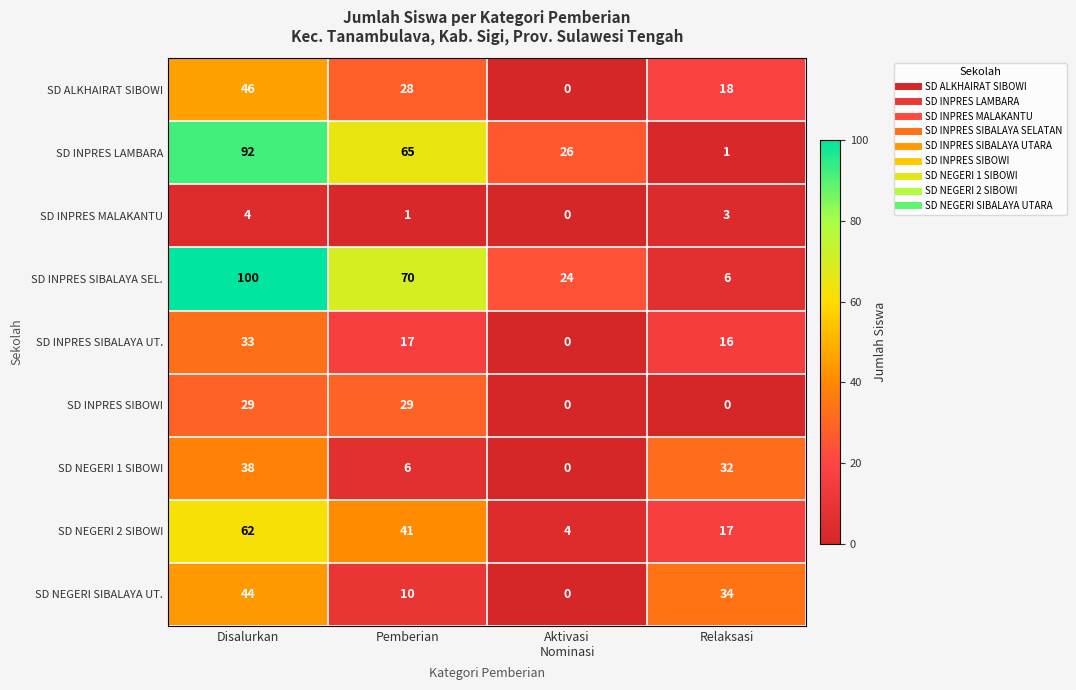

At which category is the sum across all series the highest?

Disalurkan